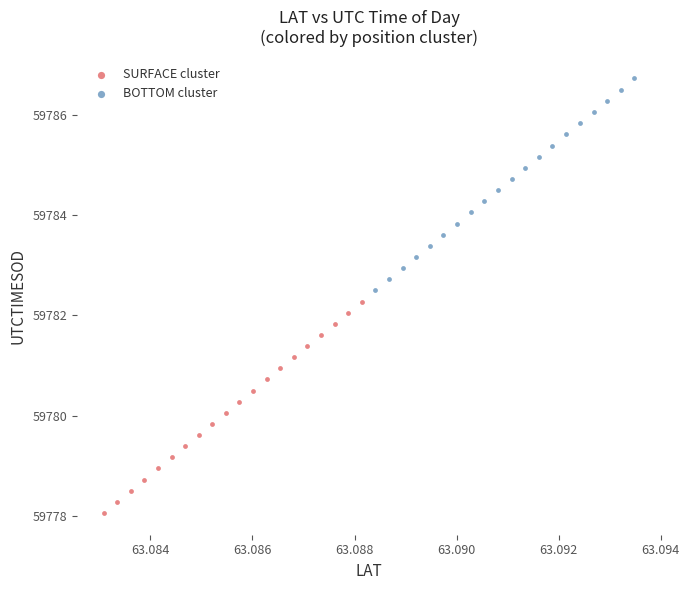

Which series contains the lowest Y value?

SURFACE cluster